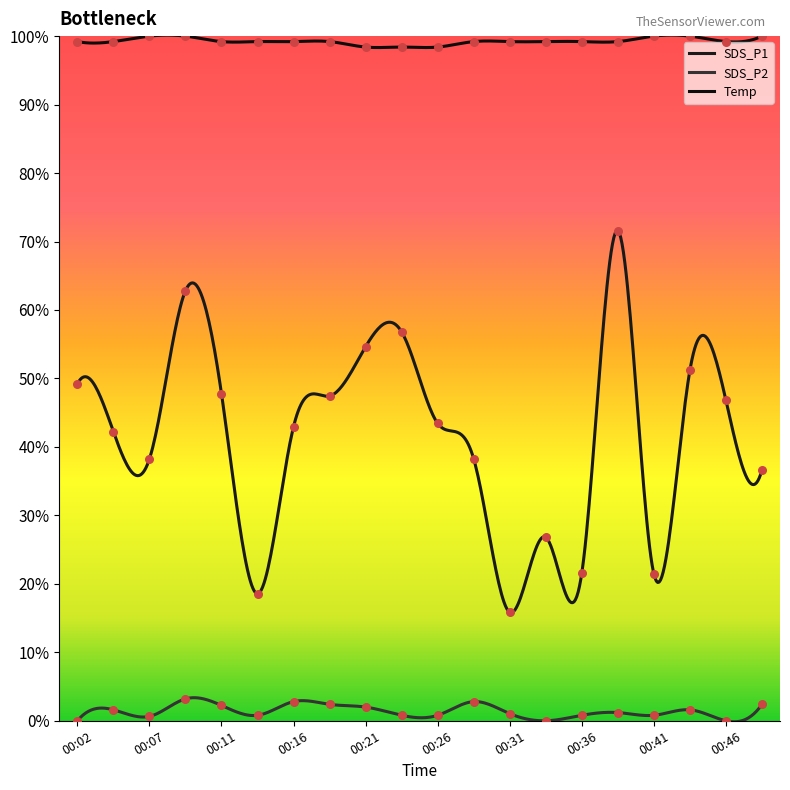

Which series has the largest total across all categories?

Temp